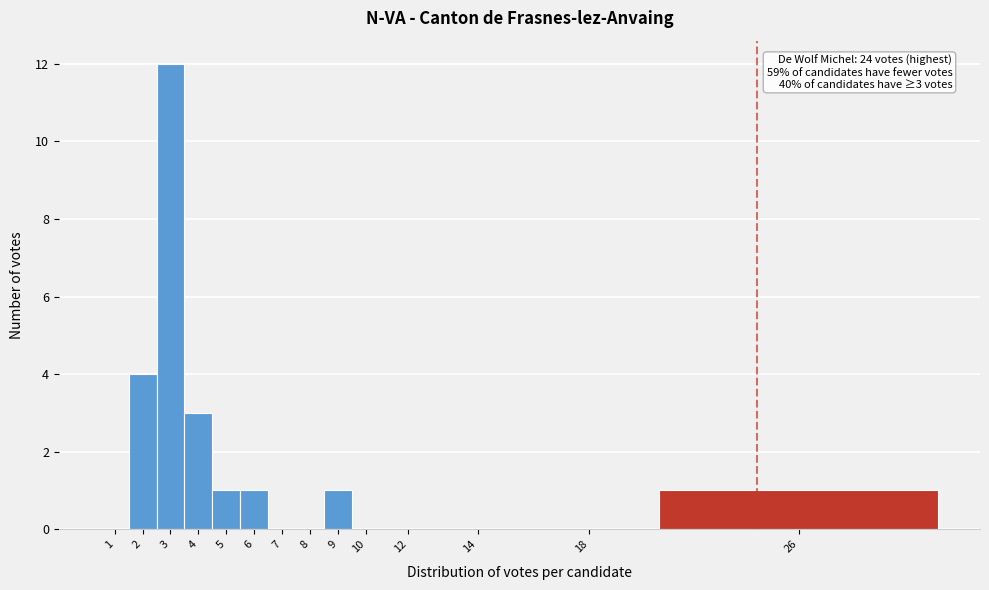

Reading left to right, transcribe all the data shown in this chart.

1=0	2=4	3=12	4=3	5=1	6=1	7=0	8=0	9=1	10=0	12=0	14=0	18=0	26=1